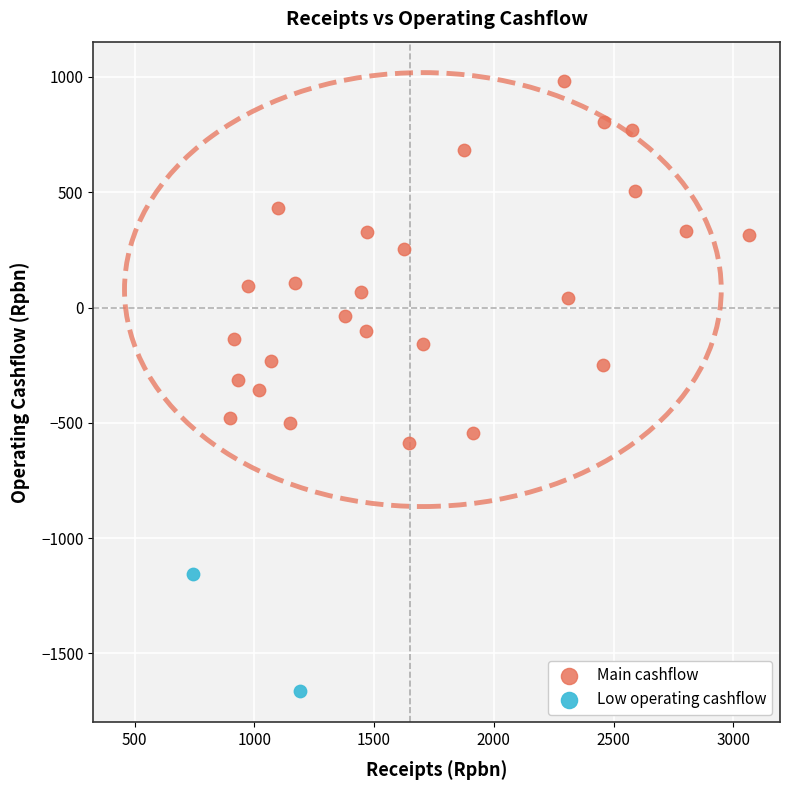

What are all the series names shown in the legend?

Main cashflow, Low operating cashflow